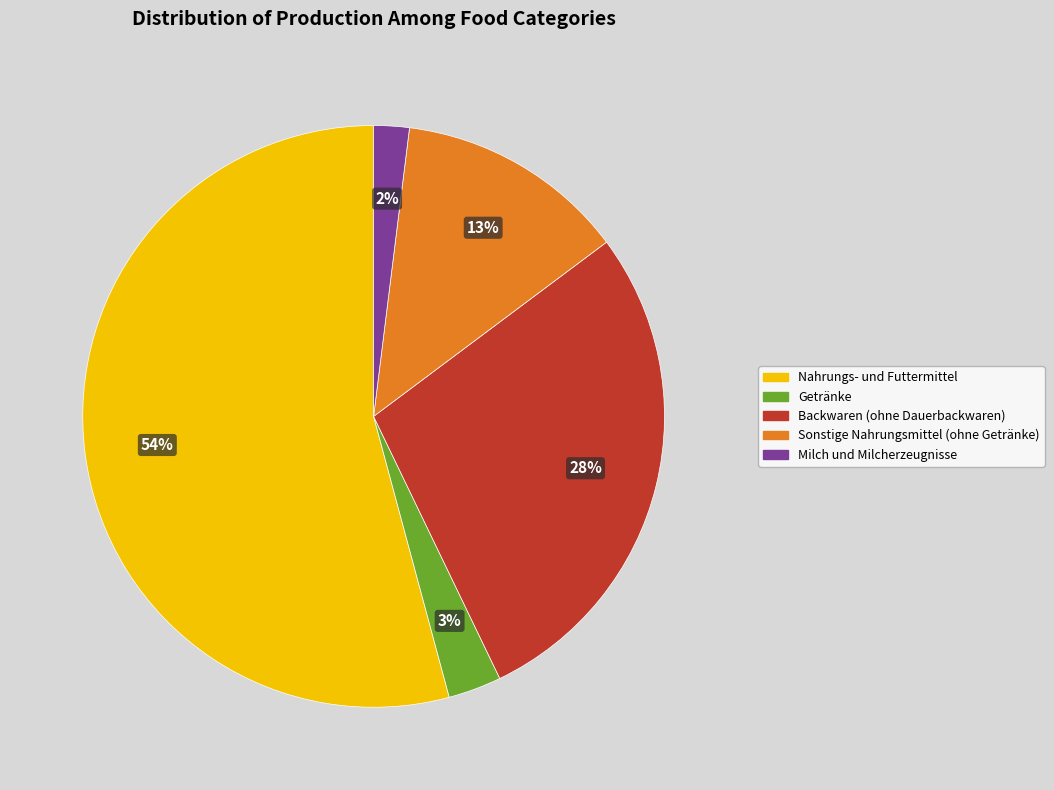

True or false: Milch und Milcherzeugnisse accounts for 2% of the total.

True